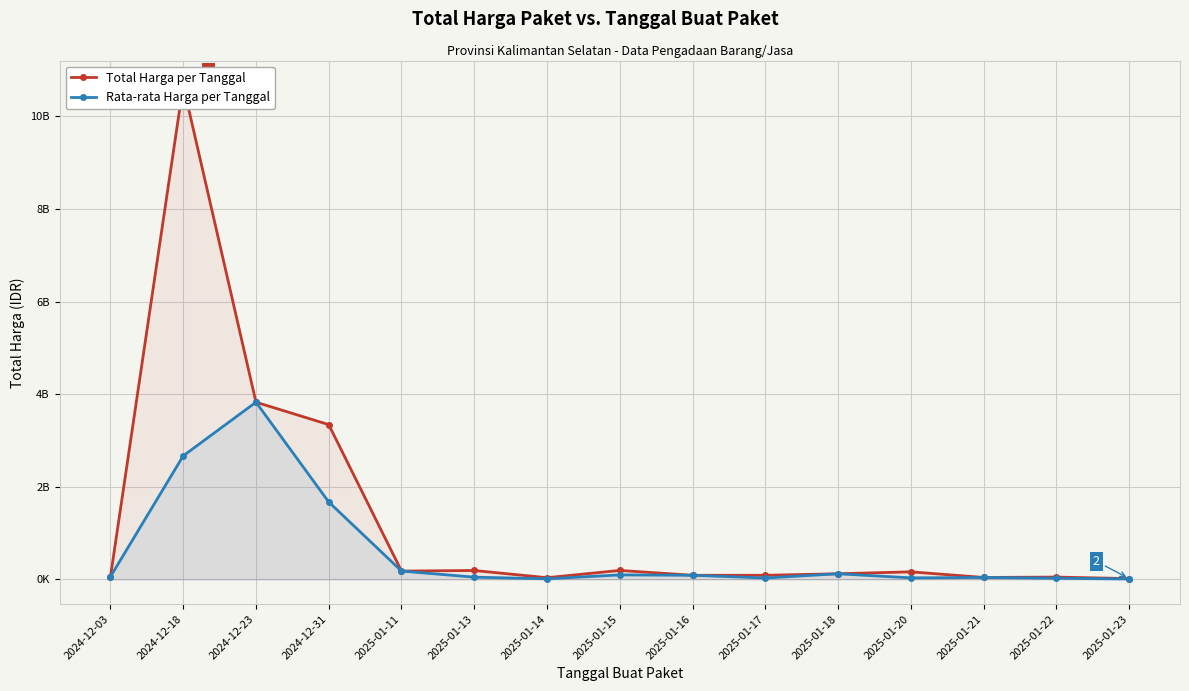

Which series has the largest total across all categories?

Total Harga per Tanggal